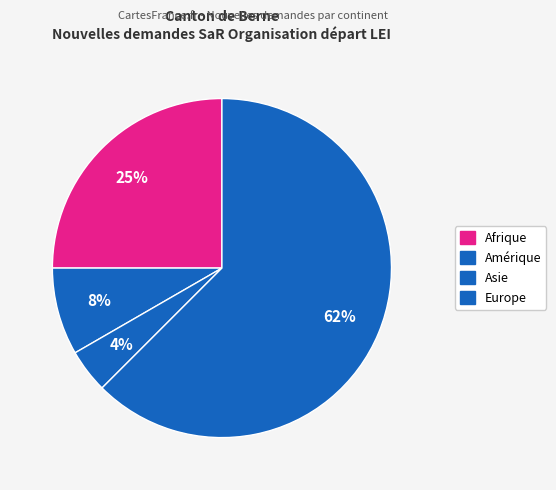

What percentage is the Asie slice, to the nearest percent?

4%